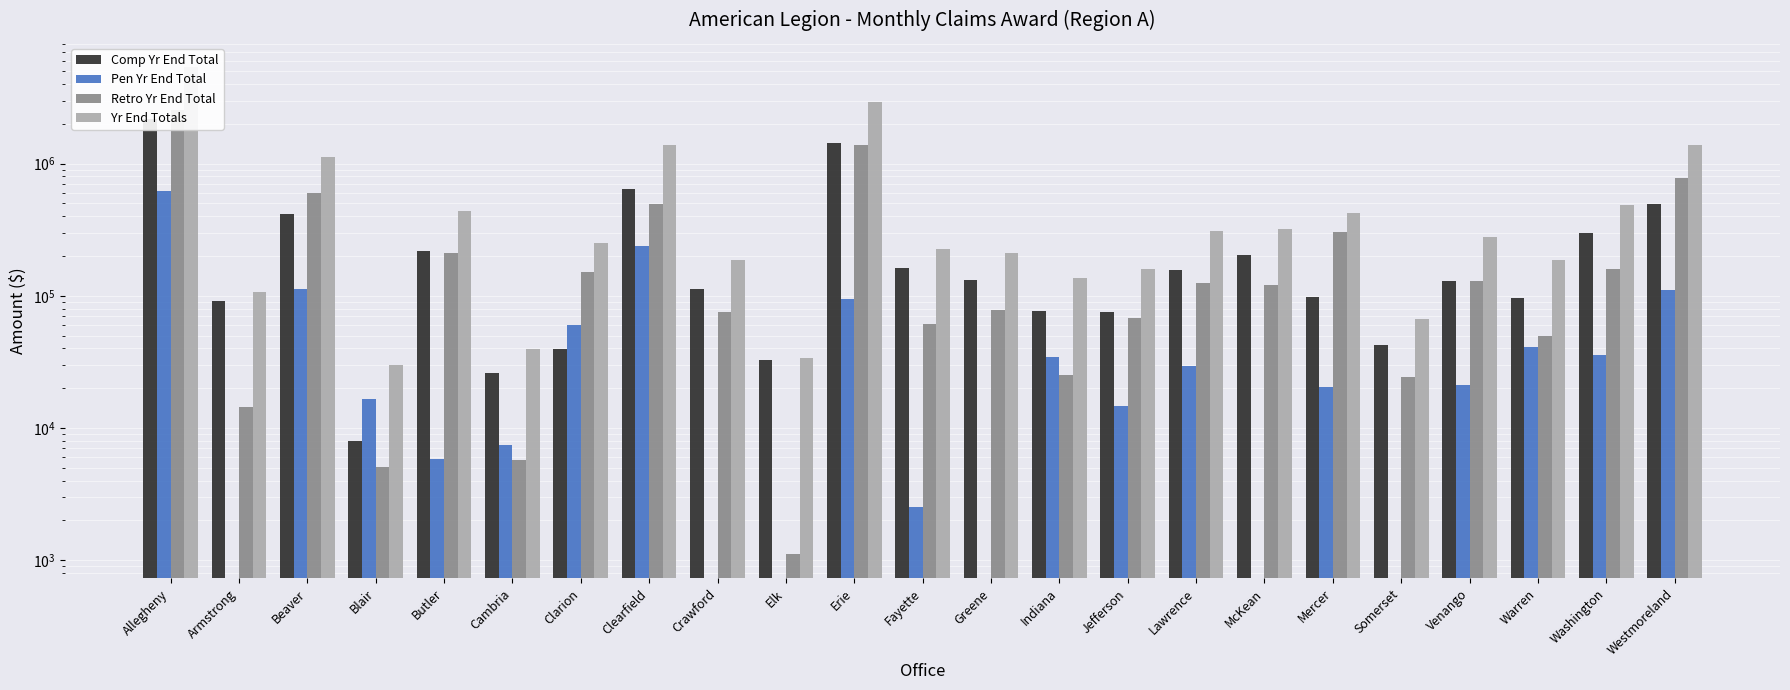

How many values in the Comp Yr End Total series exceed 129729?

11